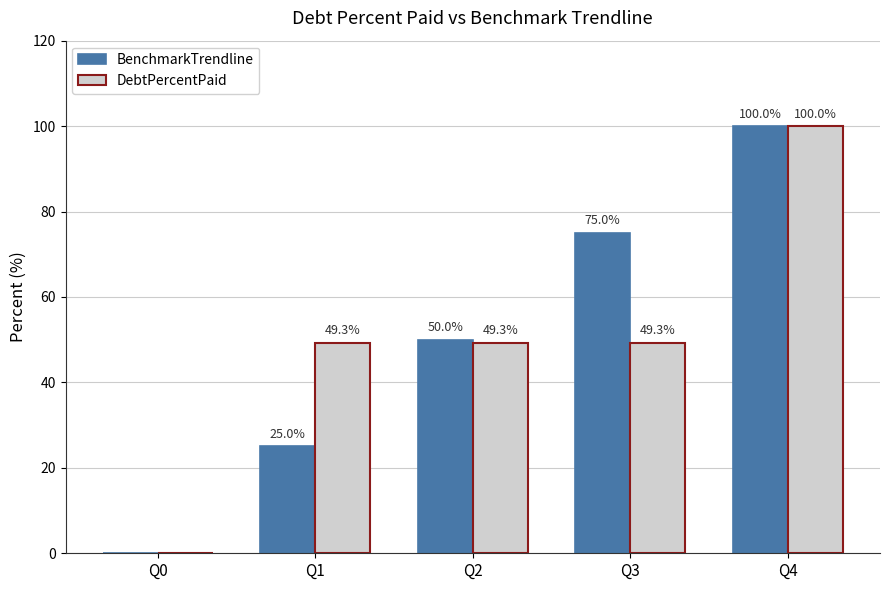

What is the maximum value shown in the chart?

100.0